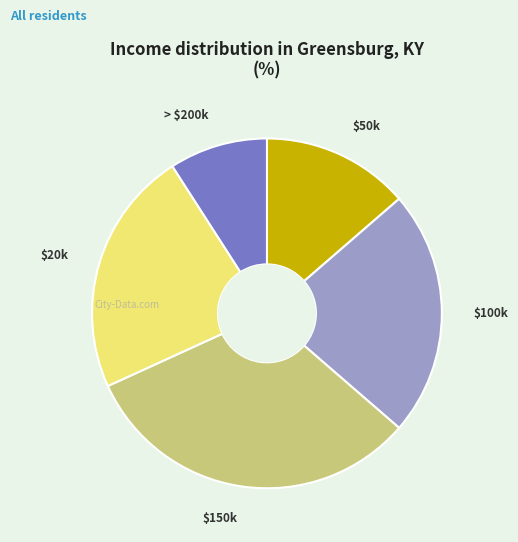

Which slice is the largest?

$150k